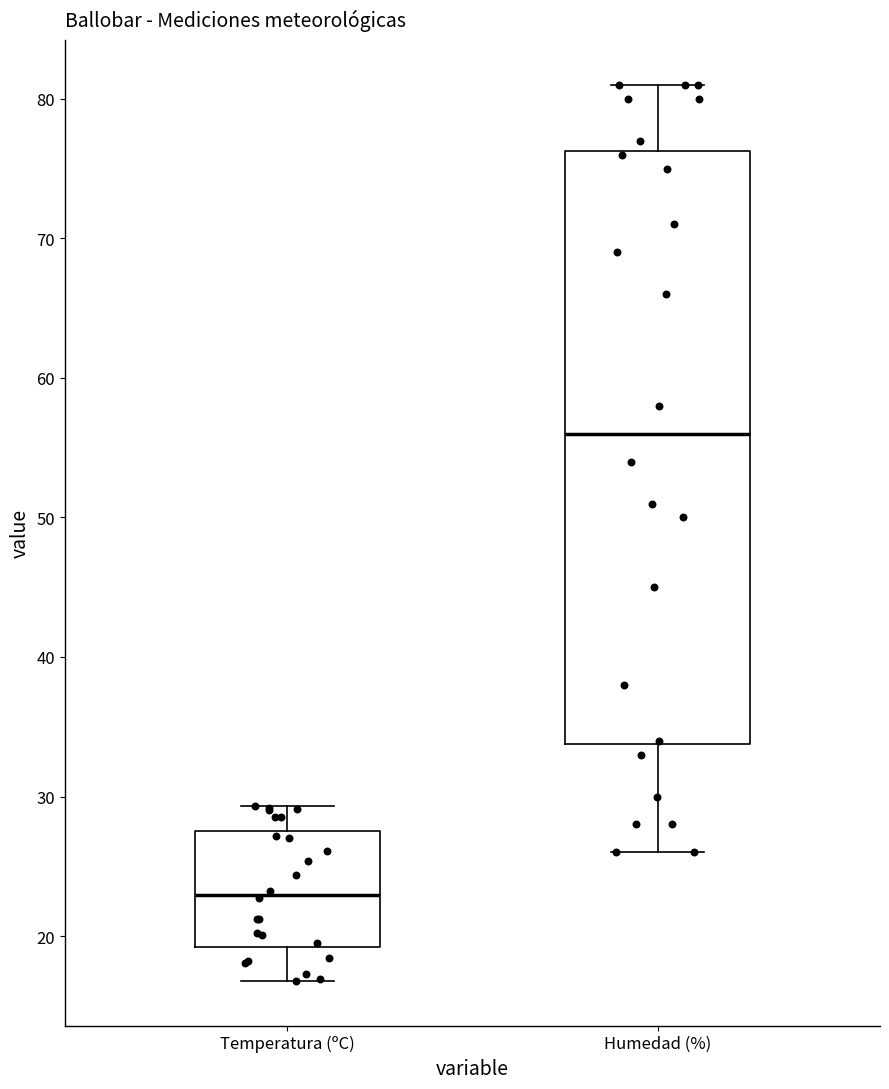

Reading left to right, transcribe this box plot: for each box, give where its median line is, the range the box spans, and where its two whiskers end, as read against the y-axis. The values are not printed on the chart, so give them approximately, as read against the axis.

Temperatura (ºC): median 23, box 19 to 28, whiskers 17 to 29
Humedad (%): median 56, box 34 to 76, whiskers 26 to 81